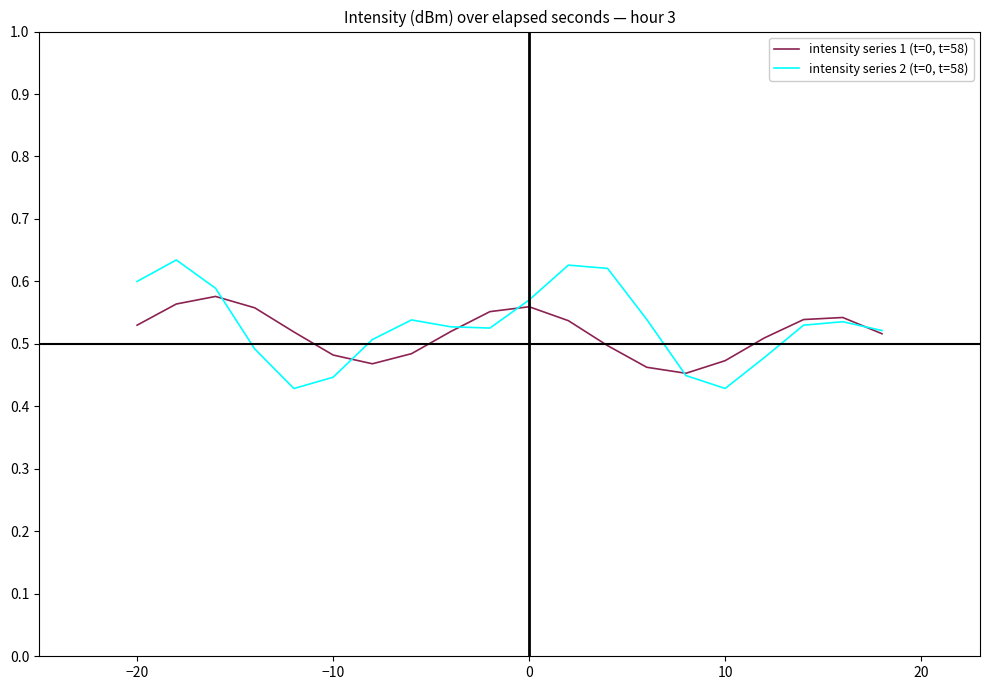

At how many categories does at least one series exceed 0?

20